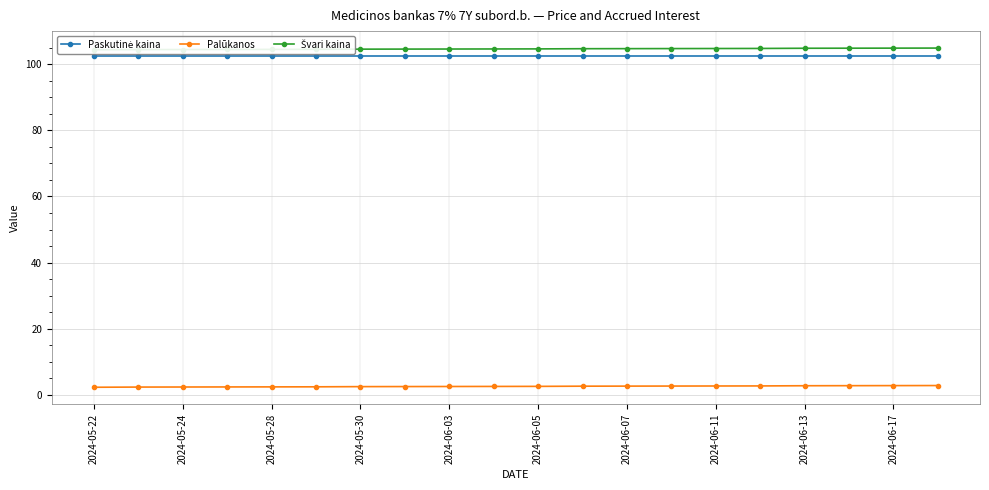

At which label is Palūkanos closest to 2?

2024-05-22